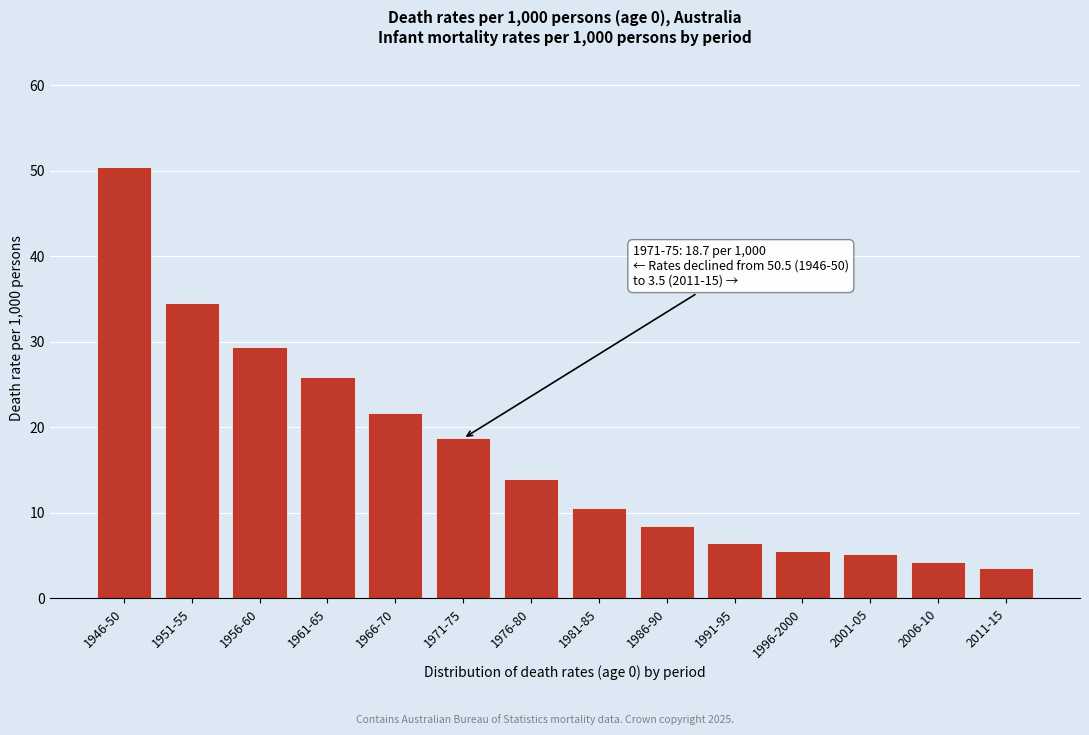

Reading left to right, transcribe all the data shown in this chart.

1946-50=50.5	1951-55=34.5	1956-60=29.4	1961-65=25.9	1966-70=21.7	1971-75=18.7	1976-80=13.9	1981-85=10.6	1986-90=8.4	1991-95=6.5	1996-2000=5.5	2001-05=5.2	2006-10=4.2	2011-15=3.5